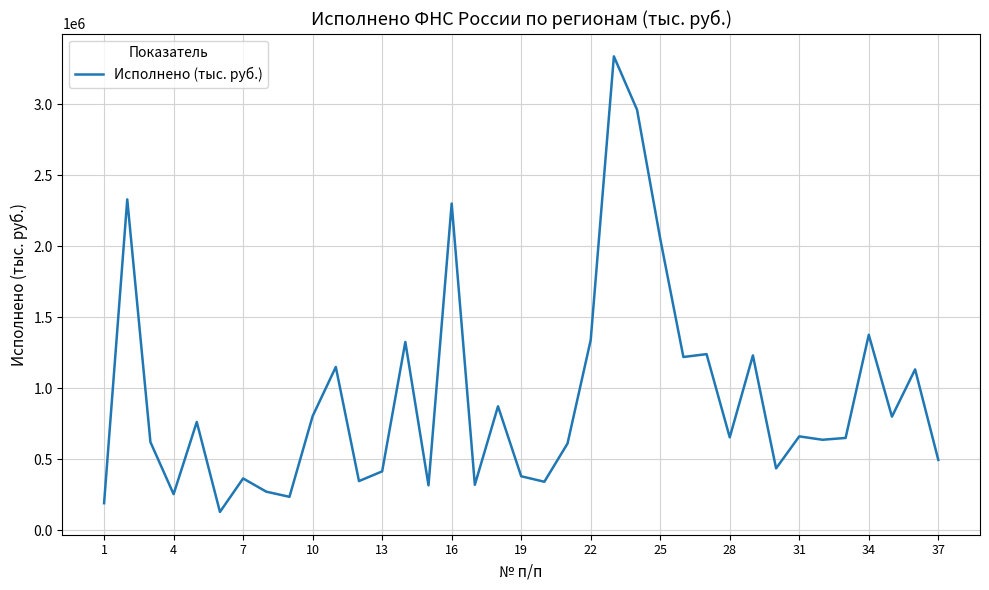

True or false: there are more than 1 points higher than both neighbors.

True